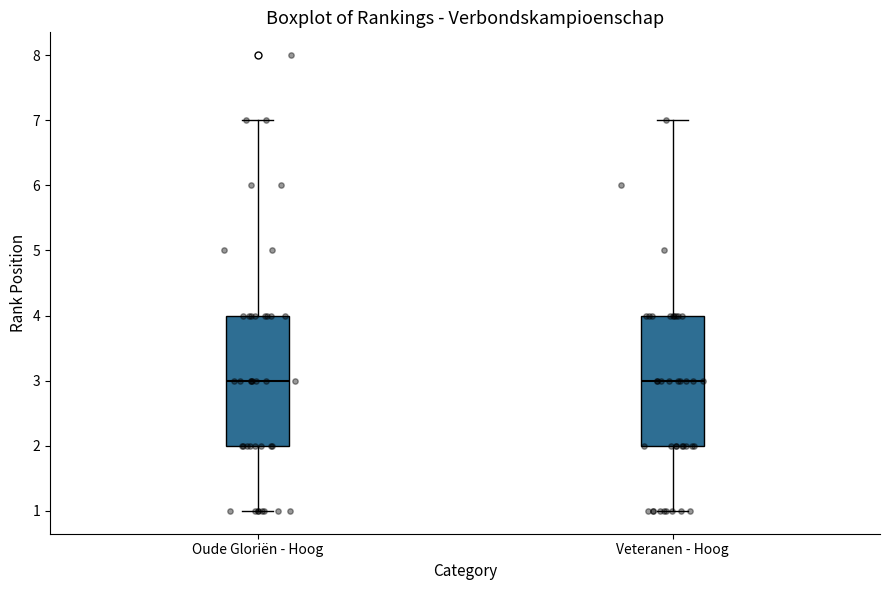

Reading left to right, transcribe this box plot: for each box, give where its median line is, the range the box spans, and where its two whiskers end, as read against the y-axis. The values are not printed on the chart, so give them approximately, as read against the axis.

Oude Gloriën - Hoog: median 3, box 2 to 4, whiskers 1 to 7
Veteranen - Hoog: median 3, box 2 to 4, whiskers 1 to 7